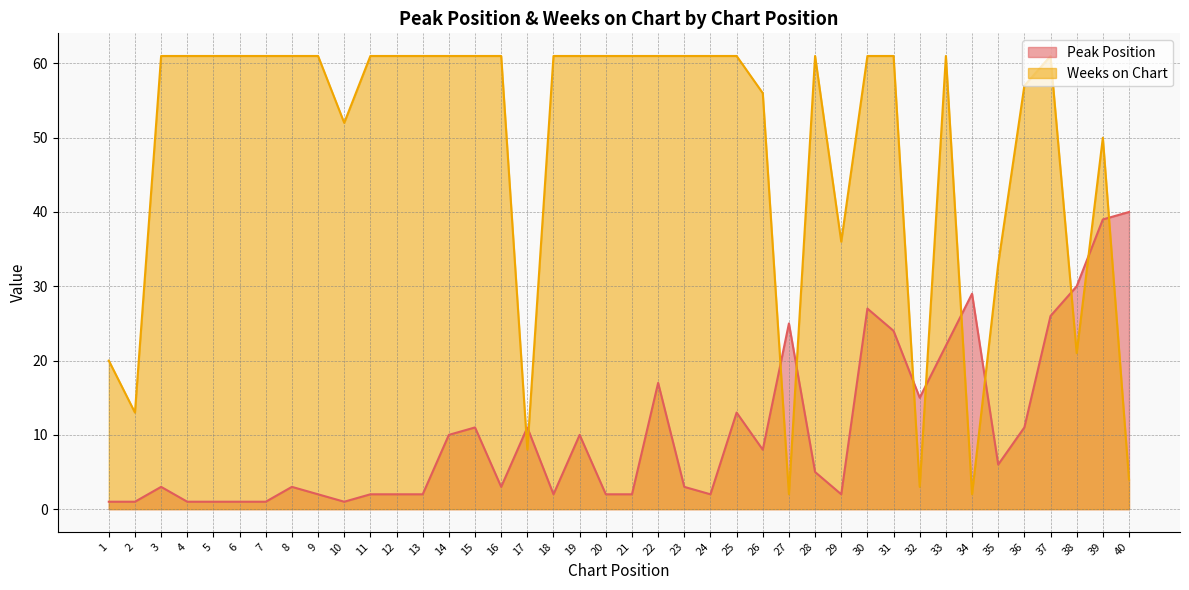

How many intersections are there between Weeks on Chart and Peak Position?

11